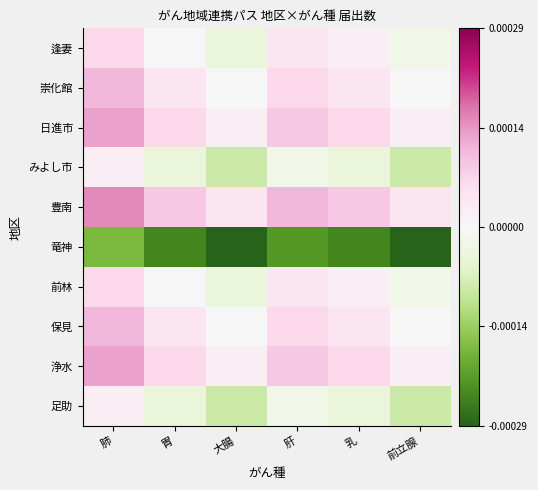

Reading left to right, what are all the values shown in this chart?

逢妻: 肺=0.0	胃=0.0	大腸=-0.0	肝=0.0	乳=0.0	前立腺=-0.0
崇化館: 肺=0.0	胃=0.0	大腸=0.0	肝=0.0	乳=0.0	前立腺=0.0
日進市: 肺=0.0	胃=0.0	大腸=0.0	肝=0.0	乳=0.0	前立腺=0.0
みよし市: 肺=0.0	胃=-0.0	大腸=-0.0	肝=-0.0	乳=-0.0	前立腺=-0.0
豊南: 肺=0.0	胃=0.0	大腸=0.0	肝=0.0	乳=0.0	前立腺=0.0
竜神: 肺=-0.0	胃=-0.0	大腸=-0.0	肝=-0.0	乳=-0.0	前立腺=-0.0
前林: 肺=0.0	胃=0.0	大腸=-0.0	肝=0.0	乳=0.0	前立腺=-0.0
保見: 肺=0.0	胃=0.0	大腸=0.0	肝=0.0	乳=0.0	前立腺=0.0
浄水: 肺=0.0	胃=0.0	大腸=0.0	肝=0.0	乳=0.0	前立腺=0.0
足助: 肺=0.0	胃=-0.0	大腸=-0.0	肝=-0.0	乳=-0.0	前立腺=-0.0